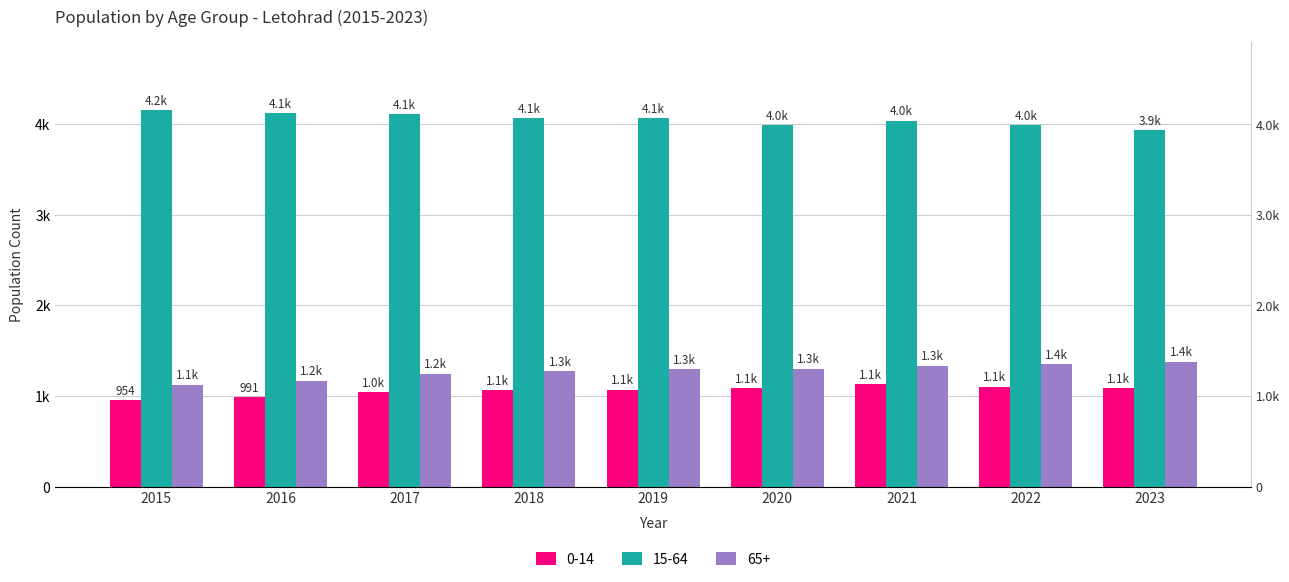

List the series in order of their peak value, highest first.

15-64, 65+, 0-14